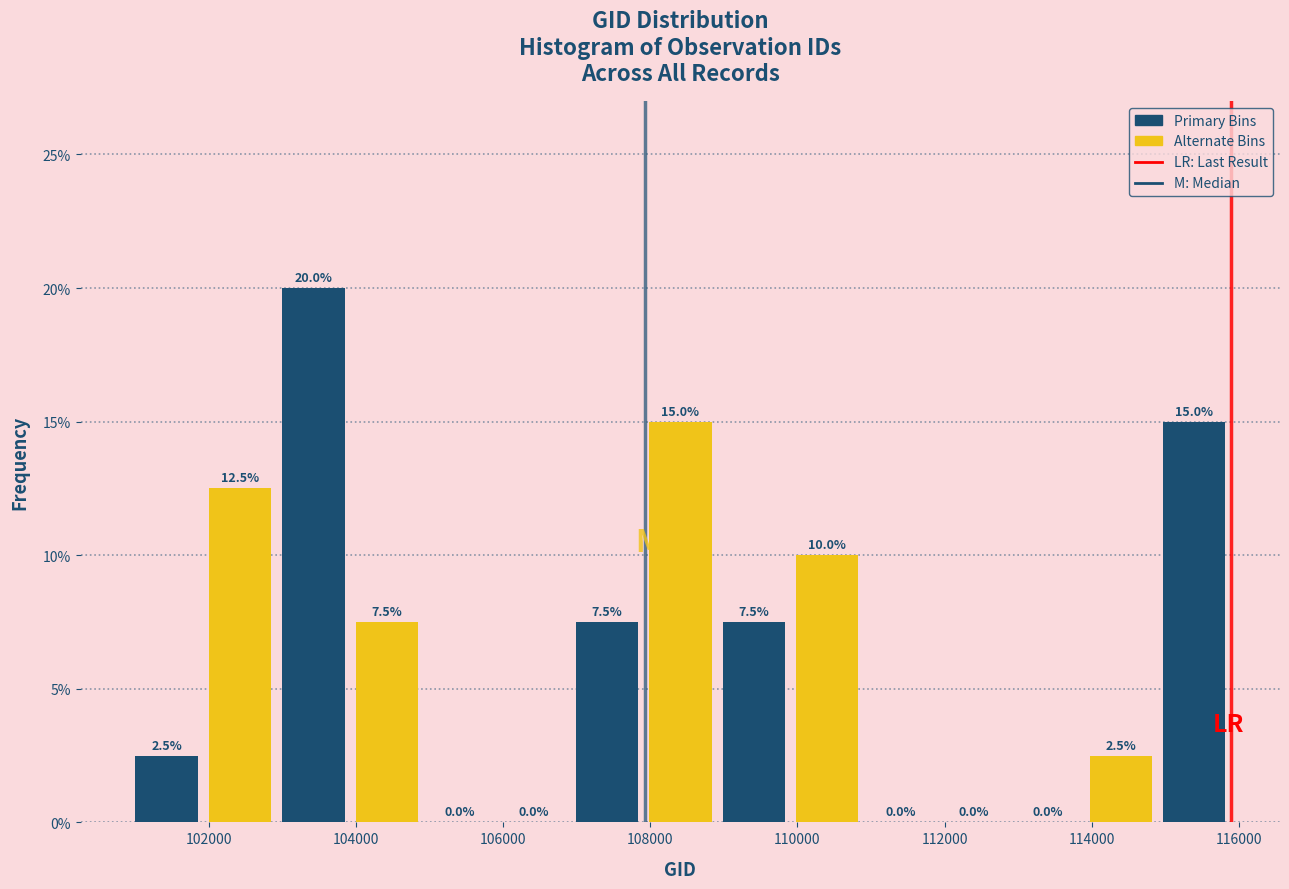

What is the height of the bar covering 109000 to 110000 on the x-axis? The bar edges are not printed on the chart, so give them approximately, as read against the axis.

7.5